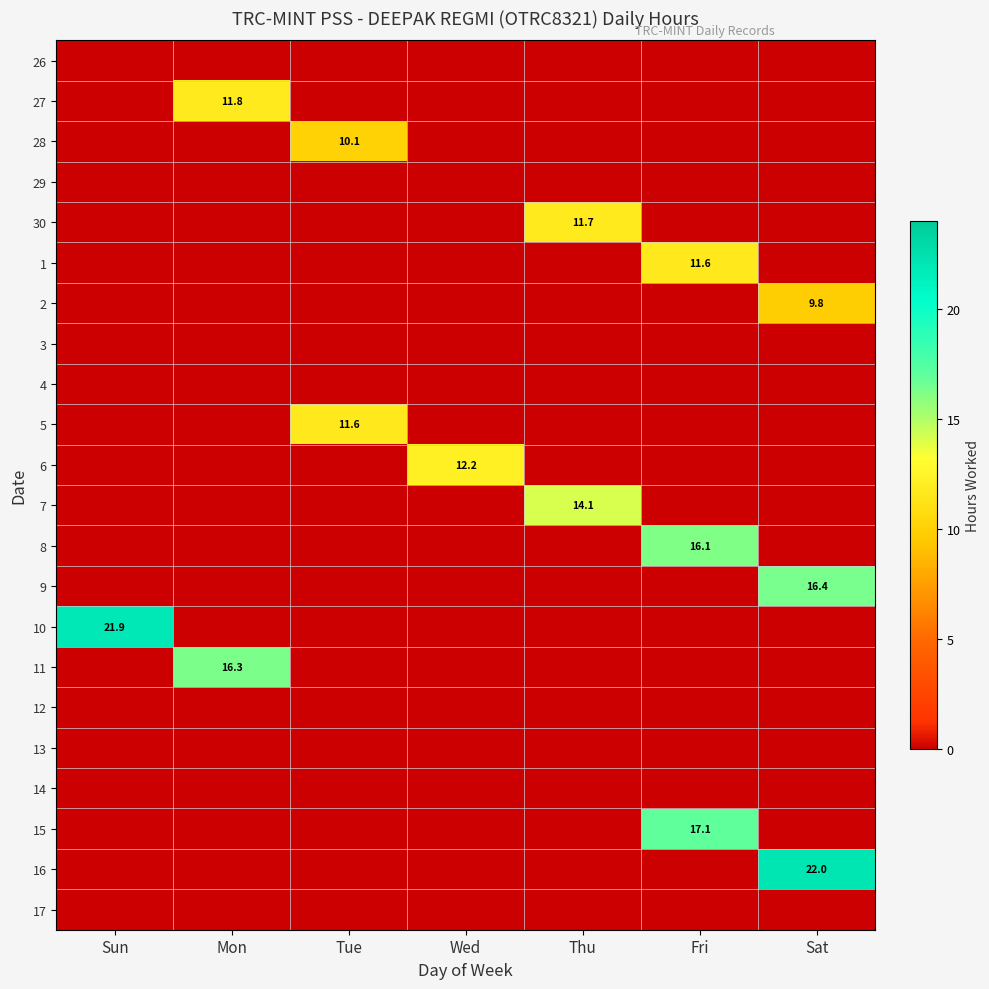

What is the spread (max minus min) of values at Tue?

11.6